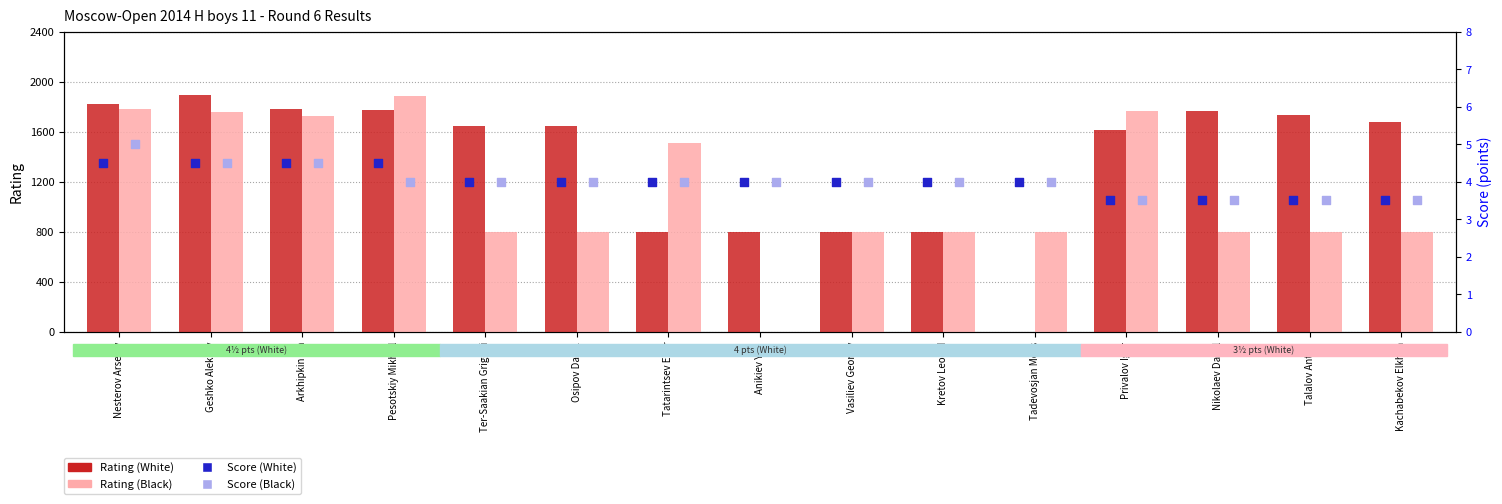

At which category is the sum across all series the highest?

Pesotskiy Mikhail